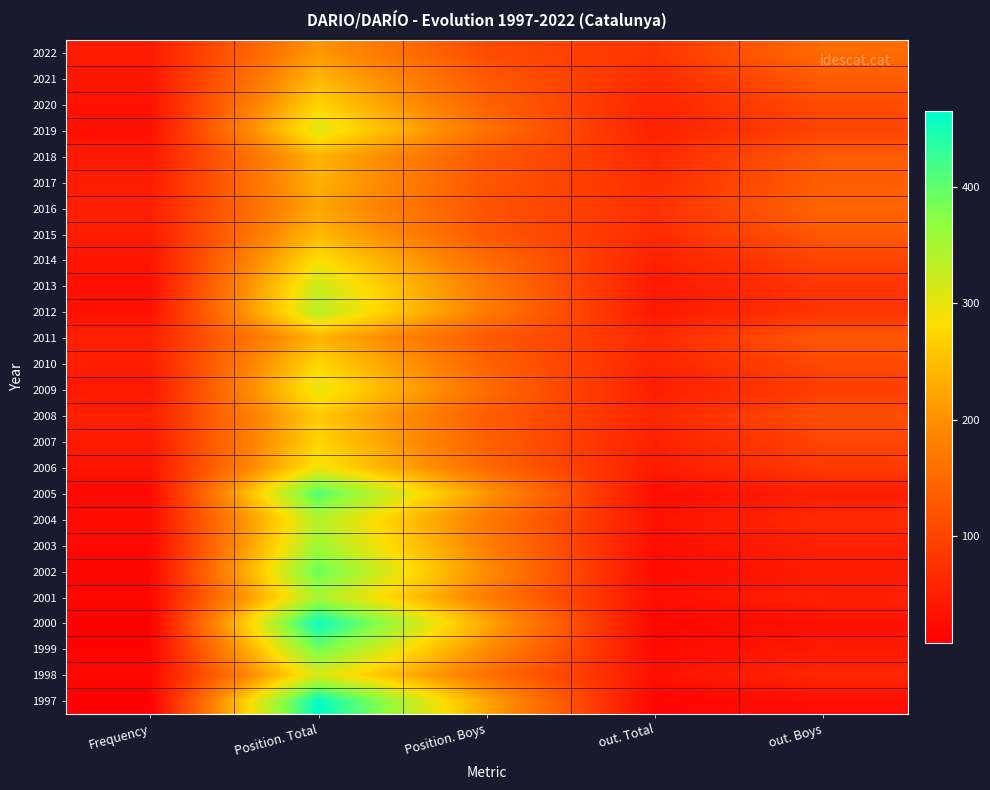

Reading left to right, transcribe all the data shown in this chart.

2022: Frequency=45	Position. Total=208	Position. Boys=110	out. Total=80	out. Boys=154
2021: Frequency=39	Position. Total=240	Position. Boys=127	out. Total=68	out. Boys=132
2020: Frequency=33	Position. Total=272	Position. Boys=140	out. Total=57	out. Boys=112
2019: Frequency=31	Position. Total=308	Position. Boys=160	out. Total=51	out. Boys=100
2018: Frequency=42	Position. Total=239	Position. Boys=127	out. Total=66	out. Boys=130
2017: Frequency=46	Position. Total=236	Position. Boys=125	out. Total=69	out. Boys=134
2016: Frequency=51	Position. Total=224	Position. Boys=119	out. Total=74	out. Boys=145
2015: Frequency=47	Position. Total=242	Position. Boys=126	out. Total=67	out. Boys=130
2014: Frequency=37	Position. Total=285	Position. Boys=153	out. Total=52	out. Boys=100
2013: Frequency=30	Position. Total=322	Position. Boys=171	out. Total=42	out. Boys=81
2012: Frequency=31	Position. Total=336	Position. Boys=175	out. Total=40	out. Boys=78
2011: Frequency=53	Position. Total=238	Position. Boys=128	out. Total=66	out. Boys=128
2010: Frequency=47	Position. Total=276	Position. Boys=141	out. Total=56	out. Boys=108
2009: Frequency=40	Position. Total=302	Position. Boys=154	out. Total=47	out. Boys=91
2008: Frequency=53	Position. Total=262	Position. Boys=133	out. Total=60	out. Boys=115
2007: Frequency=43	Position. Total=274	Position. Boys=138	out. Total=51	out. Boys=100
2006: Frequency=37	Position. Total=293	Position. Boys=151	out. Total=45	out. Boys=87
2005: Frequency=20	Position. Total=409	Position. Boys=207	out. Total=25	out. Boys=49
2004: Frequency=25	Position. Total=340	Position. Boys=173	out. Total=33	out. Boys=63
2003: Frequency=20	Position. Total=355	Position. Boys=179	out. Total=27	out. Boys=53
2002: Frequency=15	Position. Total=394	Position. Boys=196	out. Total=22	out. Boys=43
2001: Frequency=18	Position. Total=348	Position. Boys=175	out. Total=28	out. Boys=54
2000: Frequency=10	Position. Total=460	Position. Boys=227	out. Total=16	out. Boys=31
1999: Frequency=13	Position. Total=387	Position. Boys=197	out. Total=22	out. Boys=43
1998: Frequency=18	Position. Total=312	Position. Boys=161	out. Total=32	out. Boys=61
1997: Frequency=8	Position. Total=465	Position. Boys=223	out. Total=14	out. Boys=27